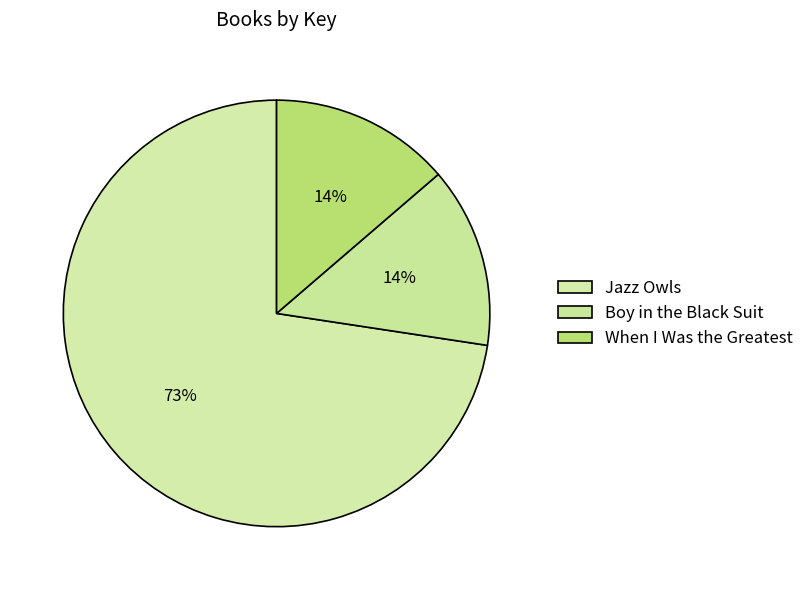

How many segments does this pie chart have?

3